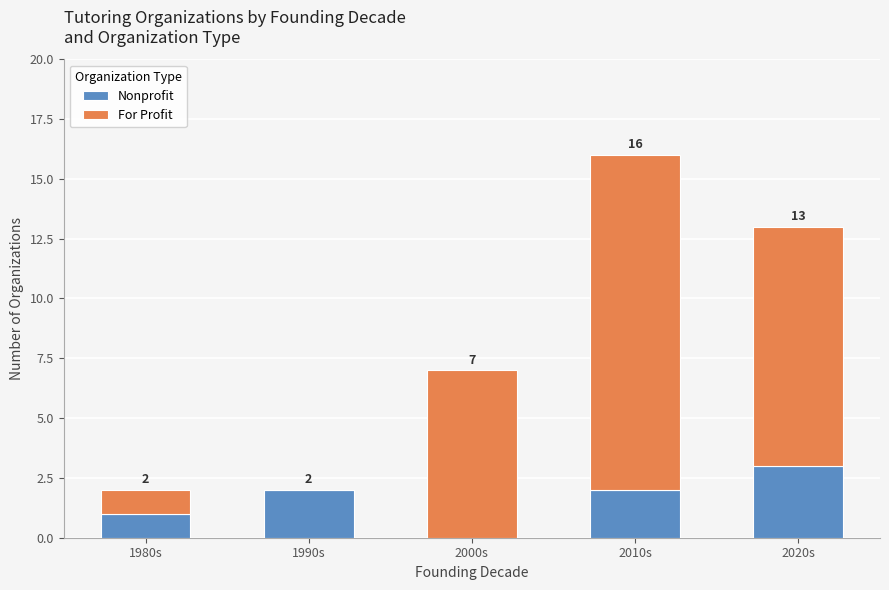

What is the total value across all series at 2020s?

13